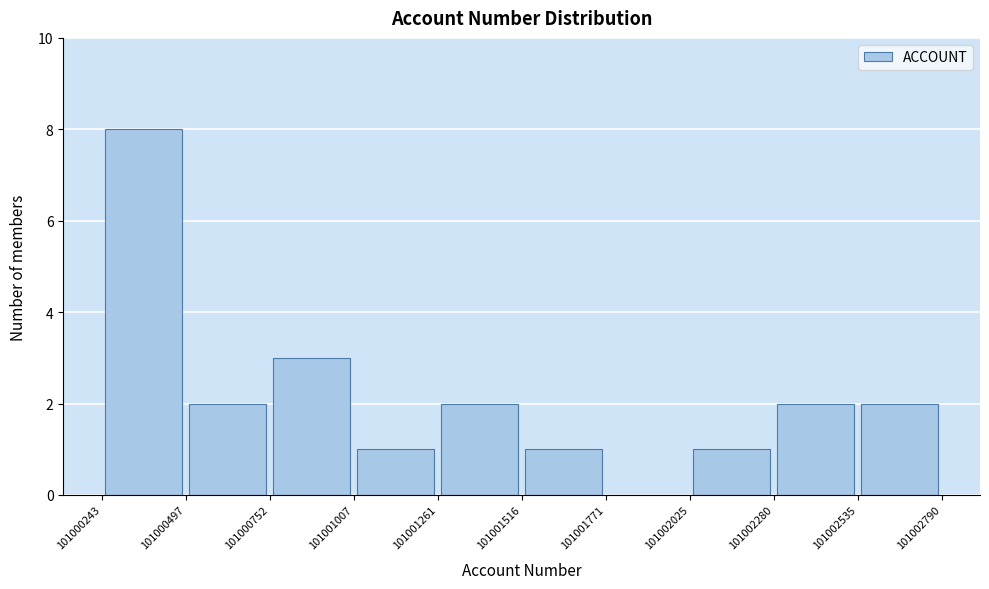

Reading left to right, list every bar in this chart as the range it spans on the x-axis followed by its height. The values are not printed on the chart, so give them approximately, as read against the axis.

101000243 to 101000497: 8
101000497 to 101000752: 2
101000752 to 101001007: 3
101001007 to 101001261: 1
101001261 to 101001516: 2
101001516 to 101001771: 1
101001771 to 101002025: 0
101002025 to 101002280: 1
101002280 to 101002535: 2
101002535 to 101002790: 2